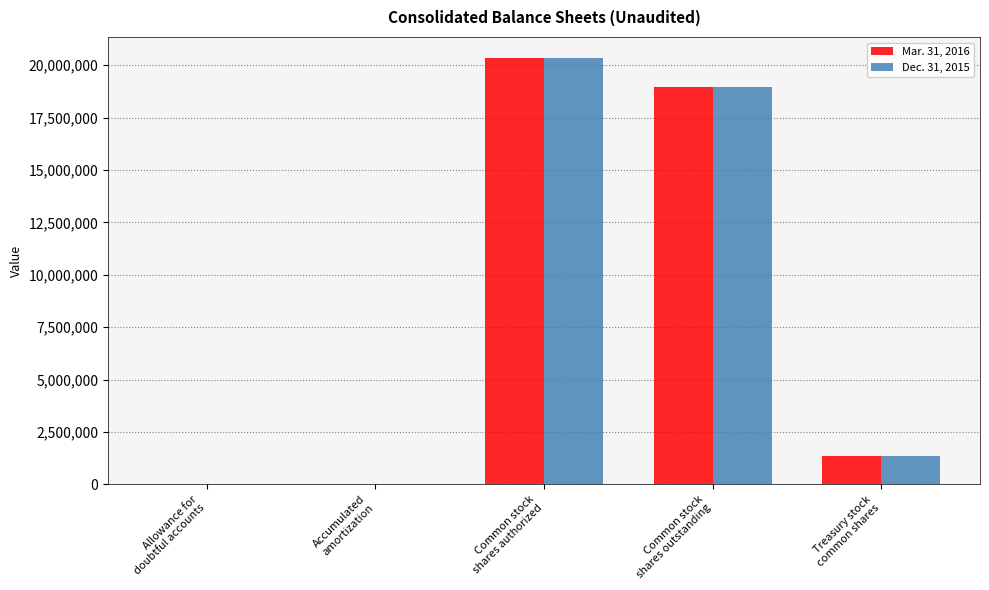

True or false: Dec. 31, 2015 has a value of 7701 at Accumulated
amortization.

True